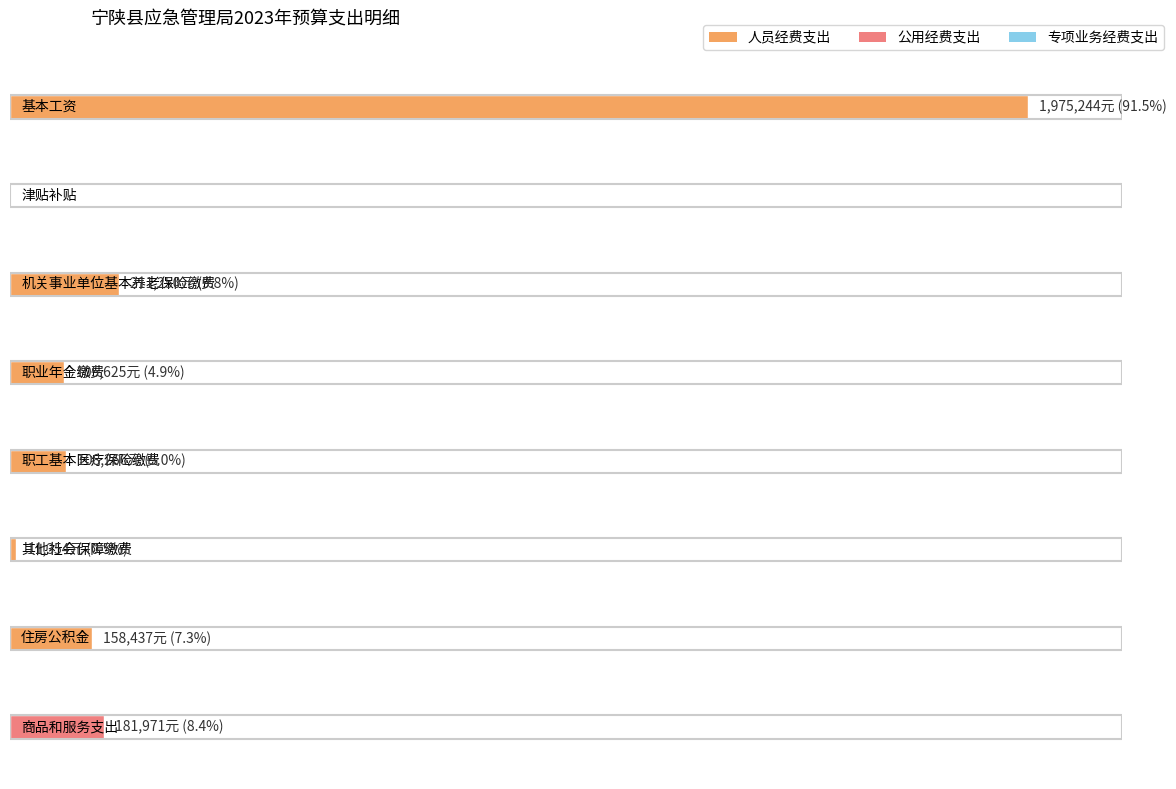

At 职业年金缴费, list the series in order from largest to smallest.

人员经费支出, 公用经费支出, 专项业务经费支出